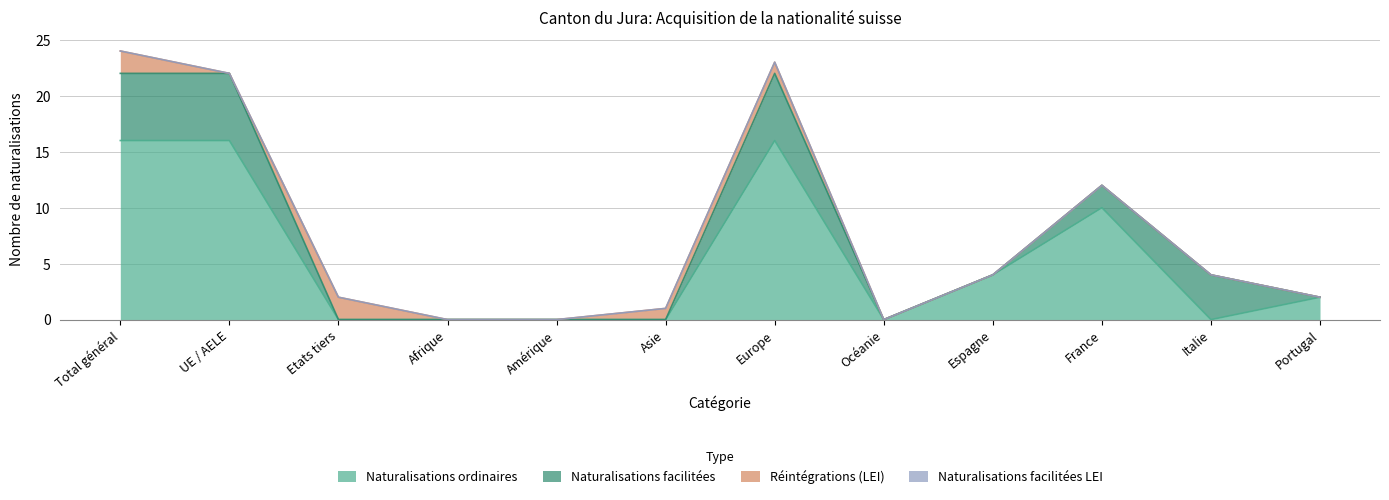

What is the average value of the Naturalisations ordinaires series?

5